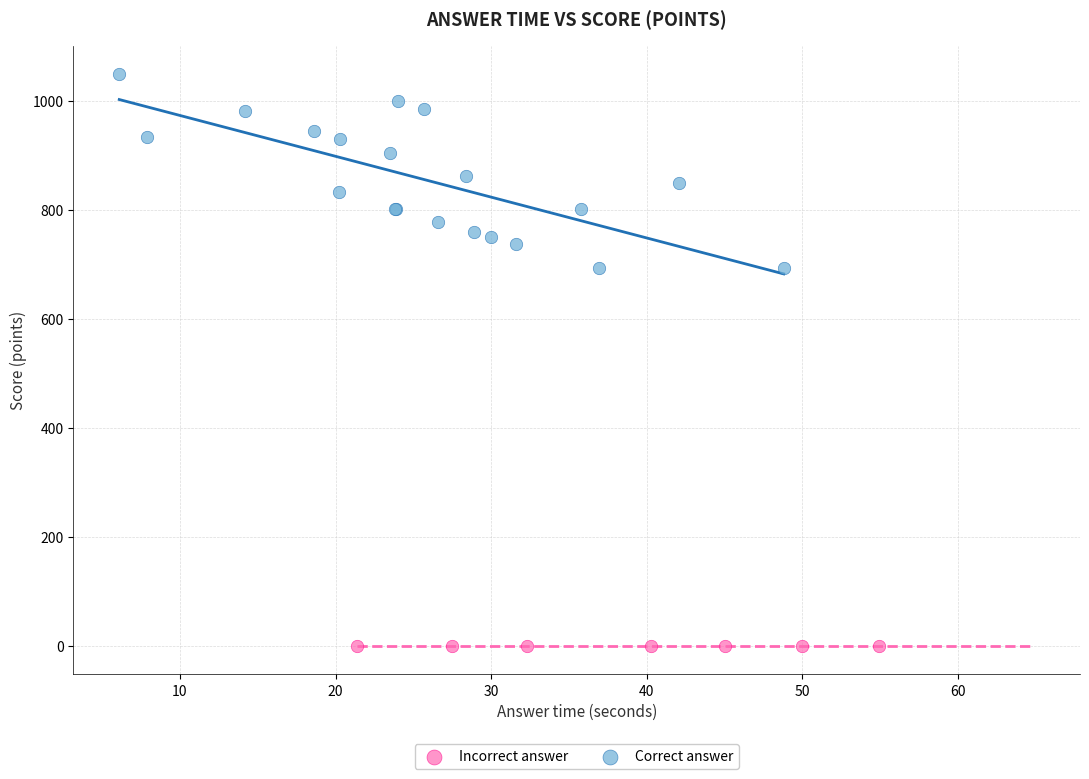

Which series contains the lowest Y value?

Incorrect answer